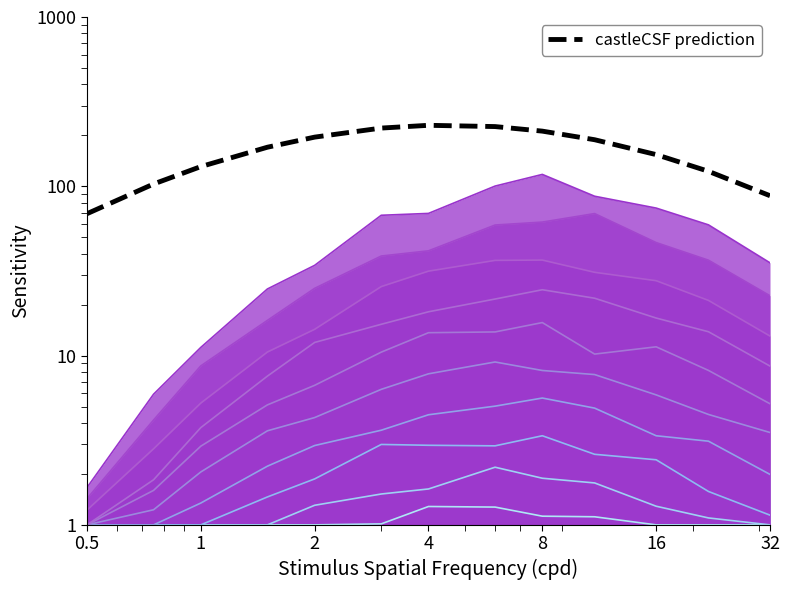

Reading right to left, what are all the values shown in this chart?

88.0	122.6	153.9	188.4	211.7	225.3	229.2	220.7	195.2	170.1	130.7	103.2	68.9